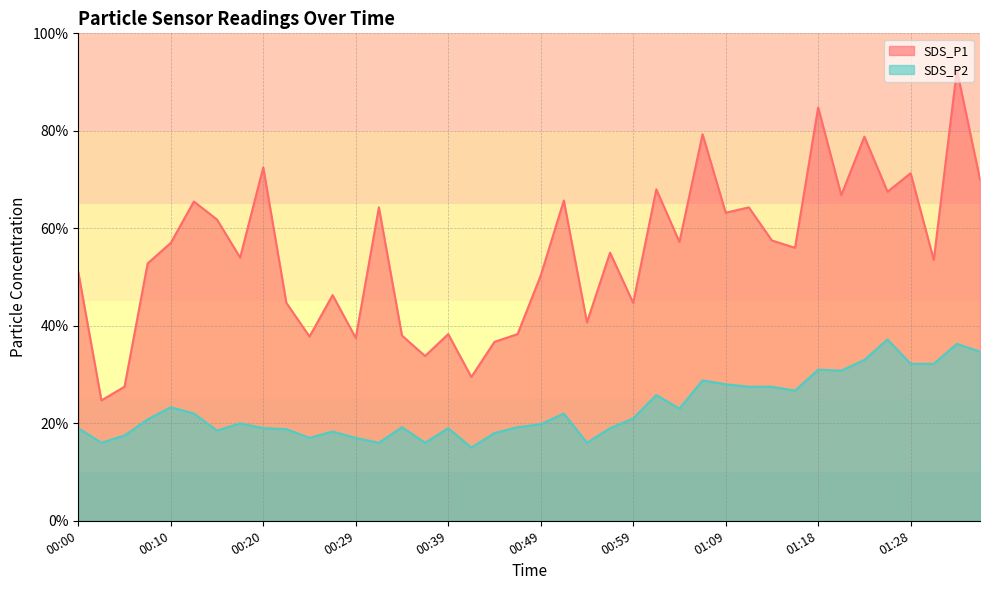

List the series in order of their overall mean, highest first.

SDS_P1, SDS_P2